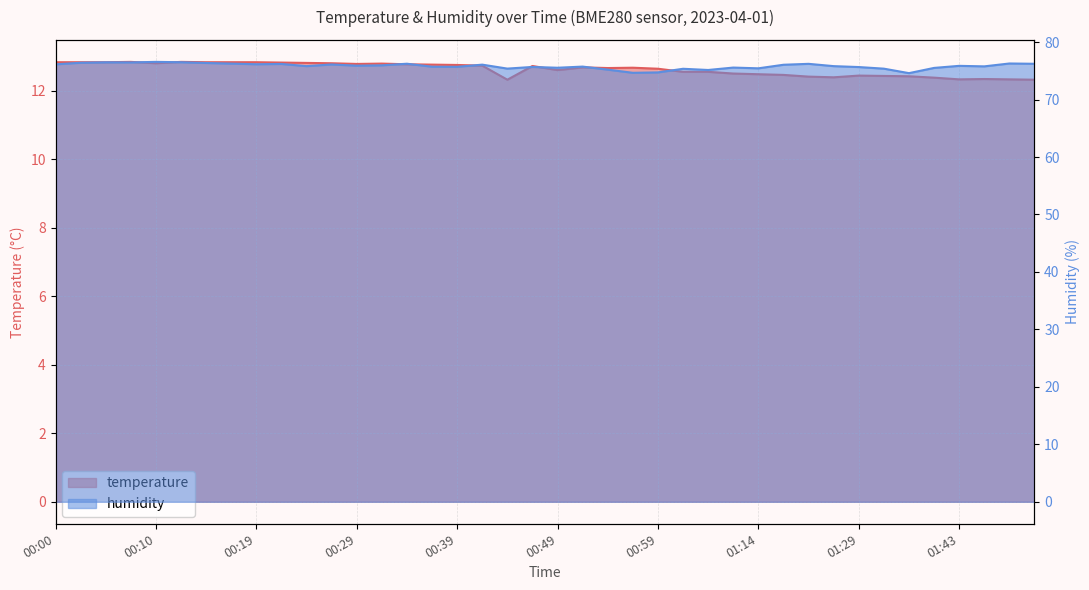

List the labels in order of humidity value, largest first.

00:10, 00:12, 00:05, 00:07, 00:02, 00:14, 01:47, 00:17, 00:34, 01:50, 01:22, 00:22, 00:19, 00:00, 00:27, 00:41, 01:16, 00:31, 00:29, 01:43, 00:24, 01:27, 01:45, 00:51, 00:36, 00:39, 00:46, 01:29, 01:11, 00:49, 01:40, 01:14, 00:44, 01:32, 01:01, 00:54, 01:04, 00:59, 00:56, 01:38